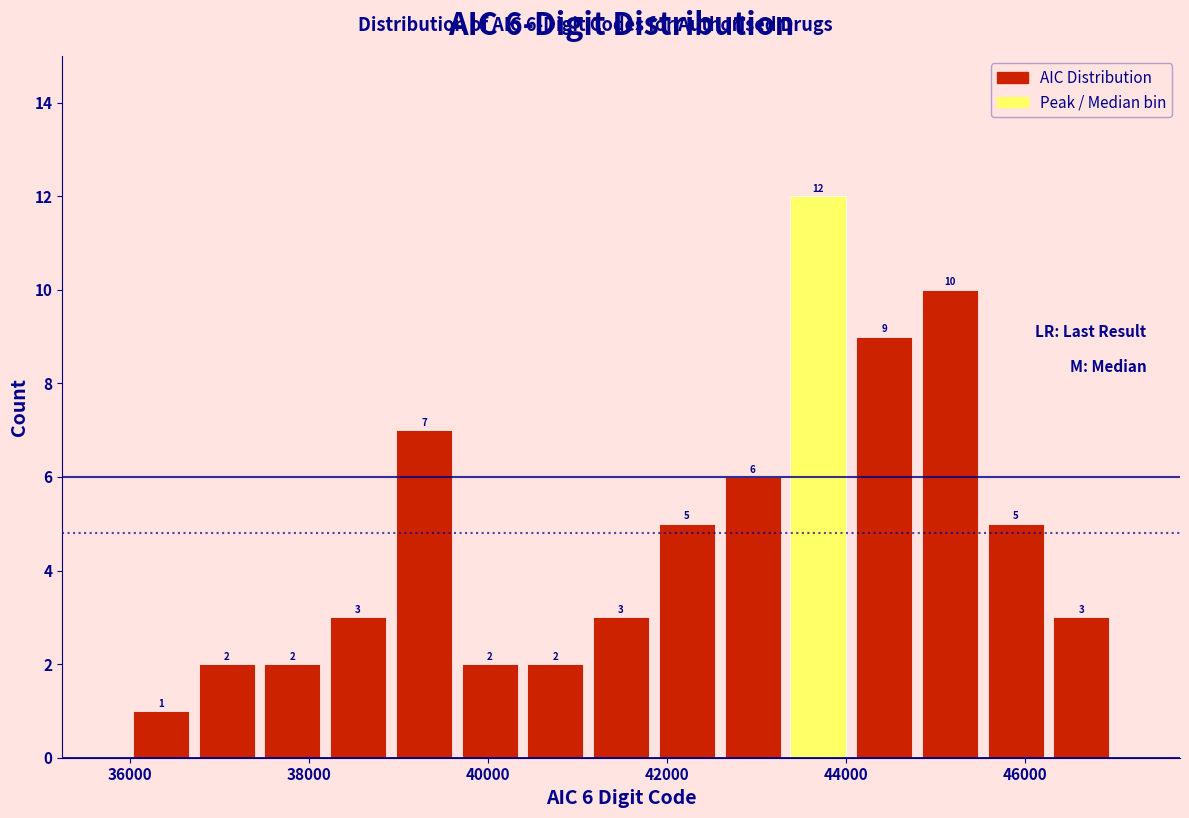

Around what value on the x-axis is the tallest bar? Give the approximate position of its centre, as read against the axis.

43600